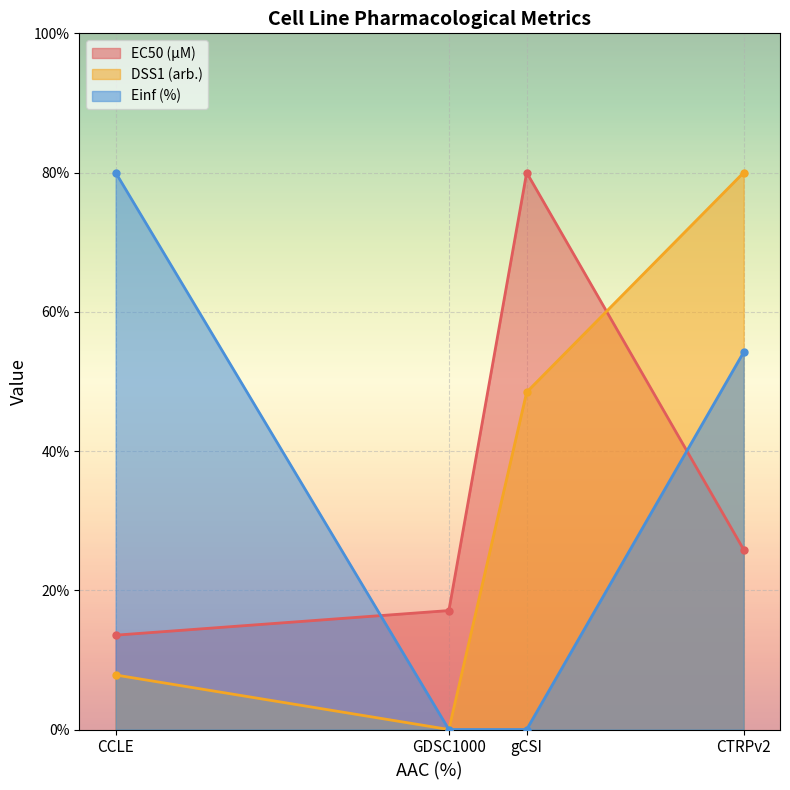

Count the number of categories in the chart.

4